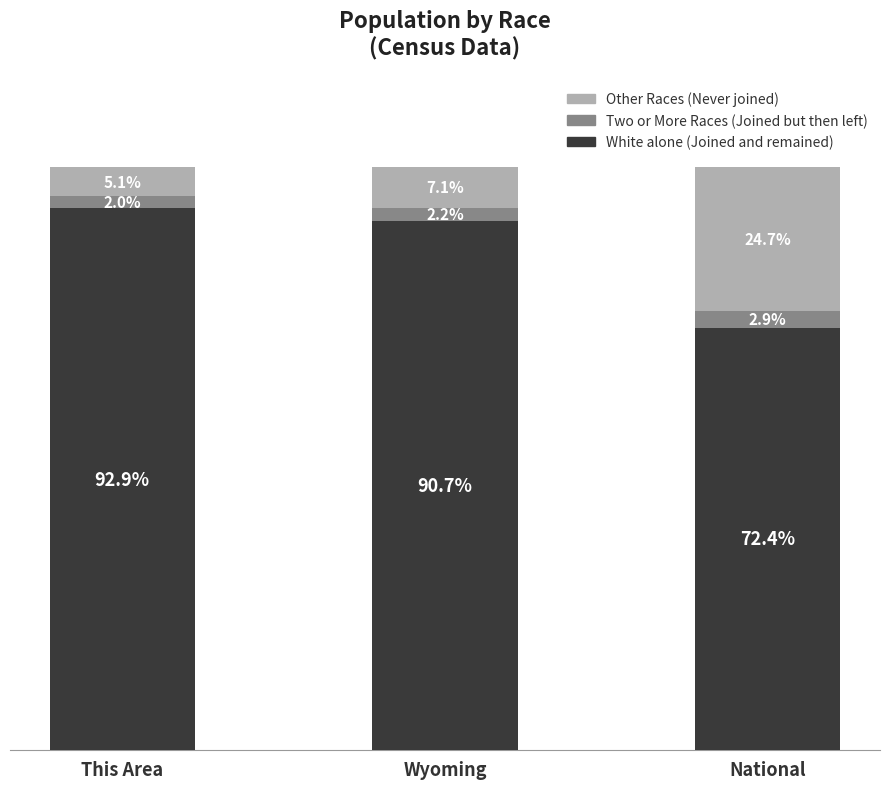

Where is White alone (Joined and remained) nearest to the value 82?

Wyoming